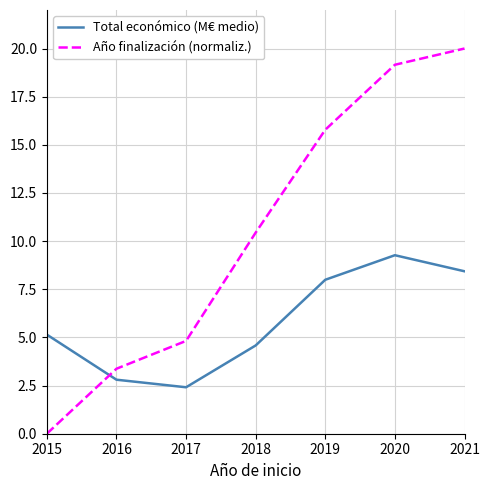

How many values in the Año finalización (normaliz.) series exceed 10?

4